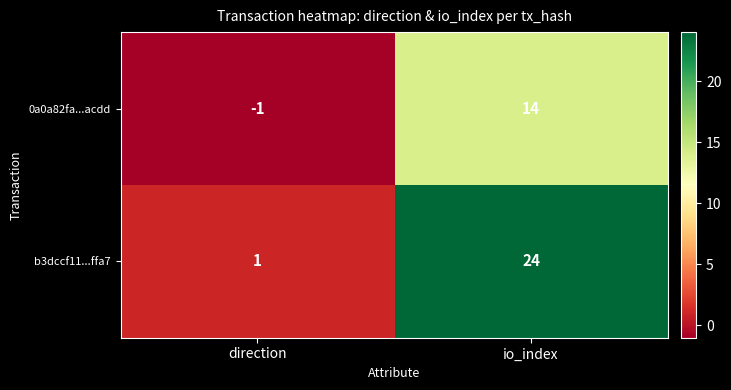

Which category has the lowest value across all series?

direction